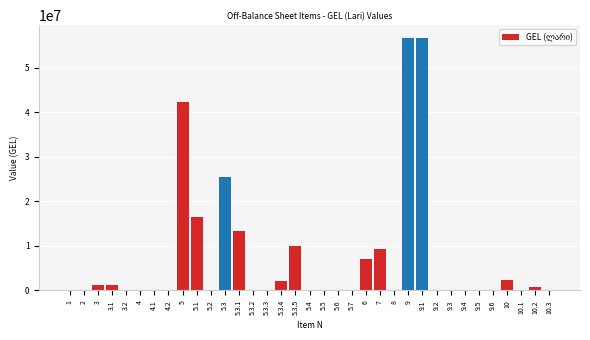

What is the change in value from 2 to 5?

+42247010.9